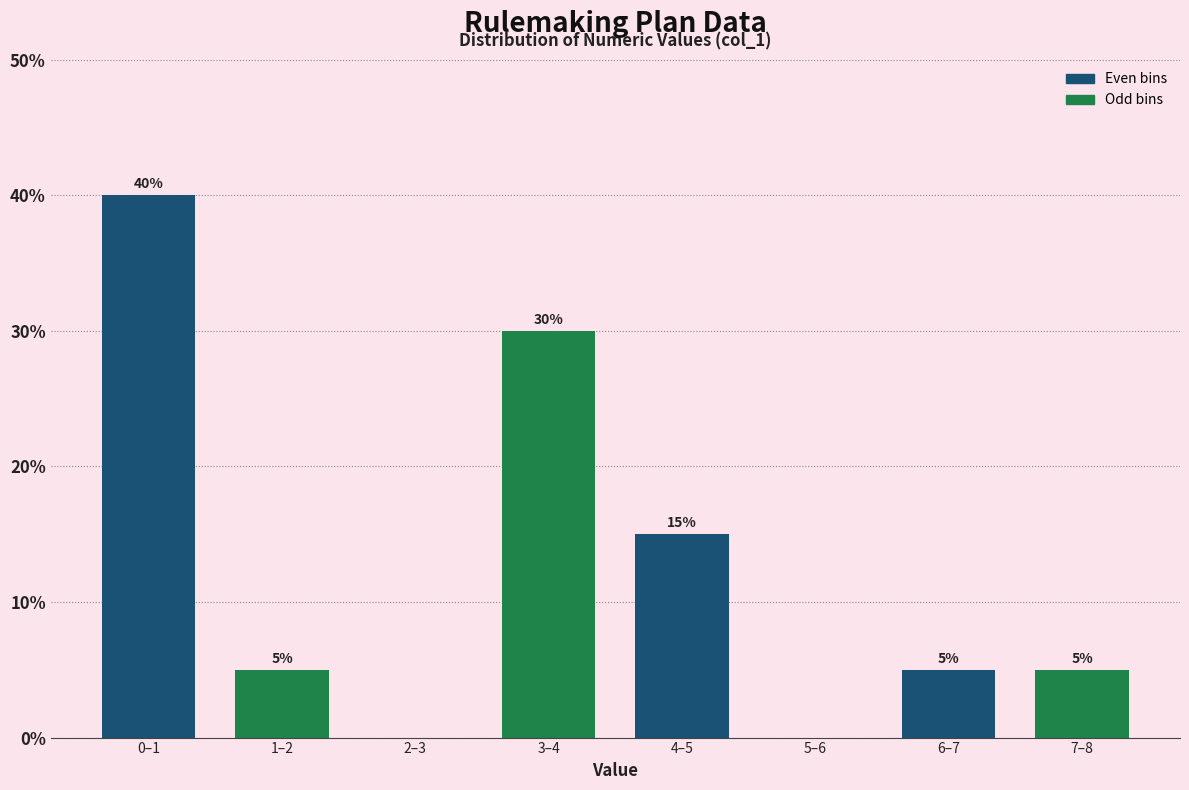

Reading right to left, list all the values displayed in this chart.

7–8=5	6–7=5	5–6=0	4–5=15	3–4=30	2–3=0	1–2=5	0–1=40